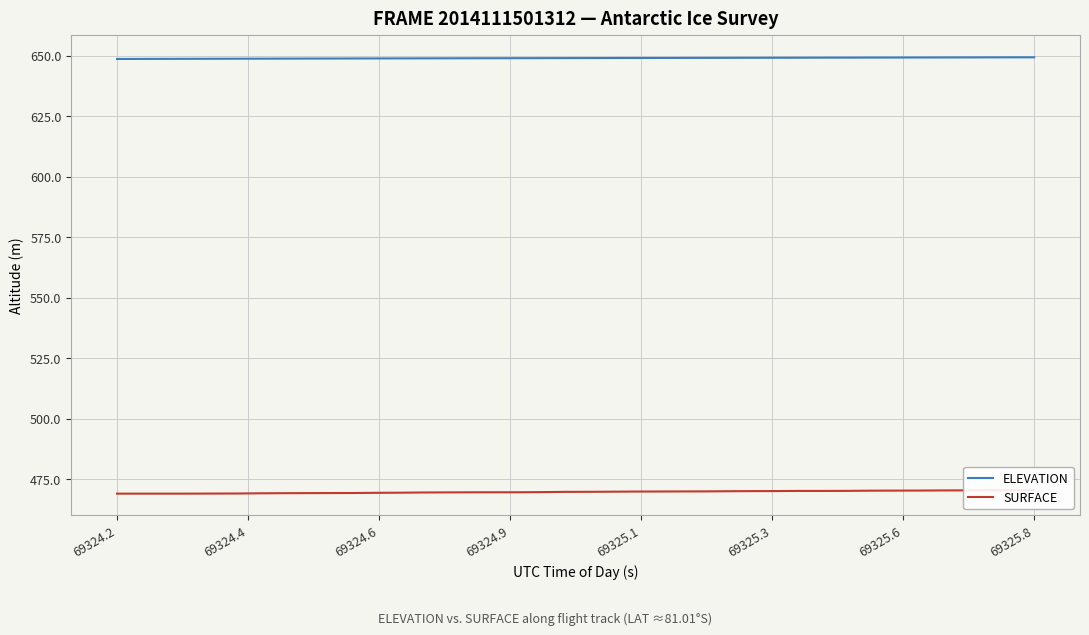

What is the minimum value for ELEVATION?

648.6